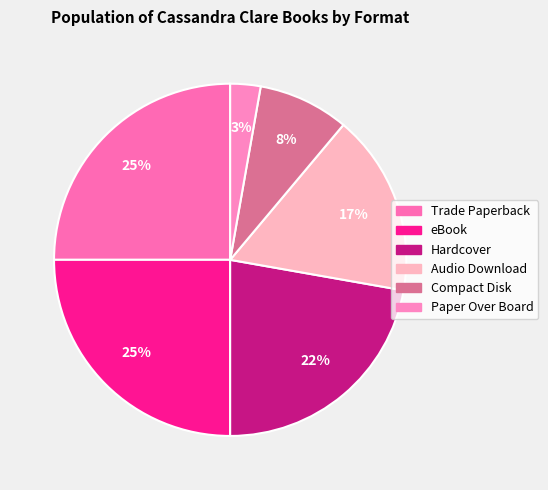

To the nearest percent, what is the average slice percentage?

17%